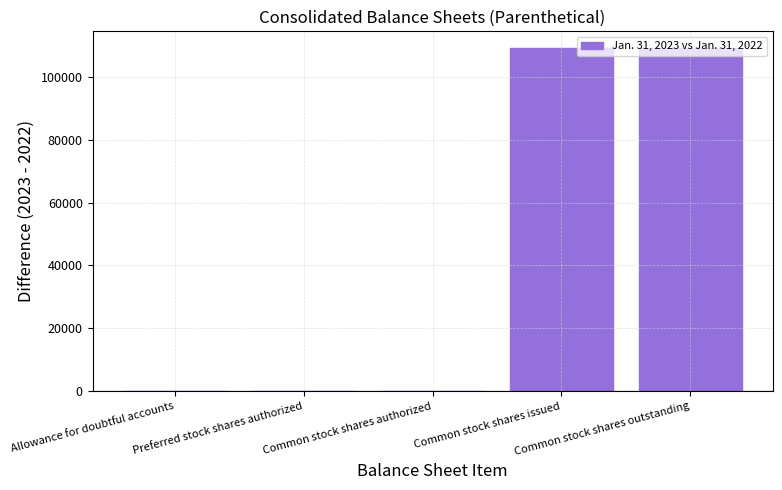

Count the number of values greater than 0.

2